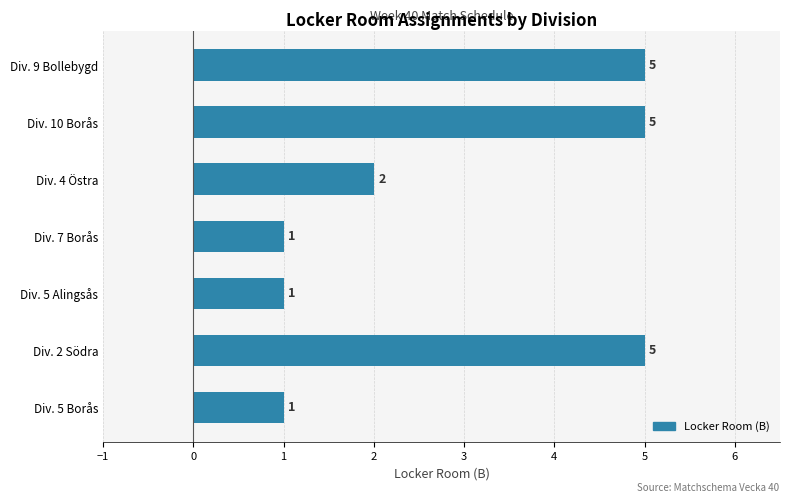

Where is the data nearest to the value 3?

Div. 4 Östra